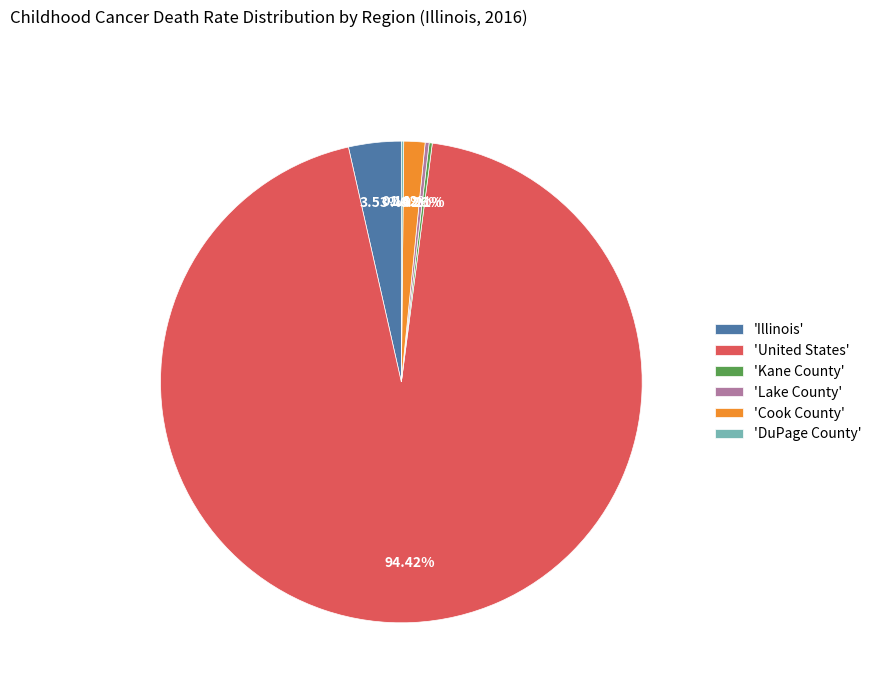

Which slice represents more than half of the pie?

'United States'